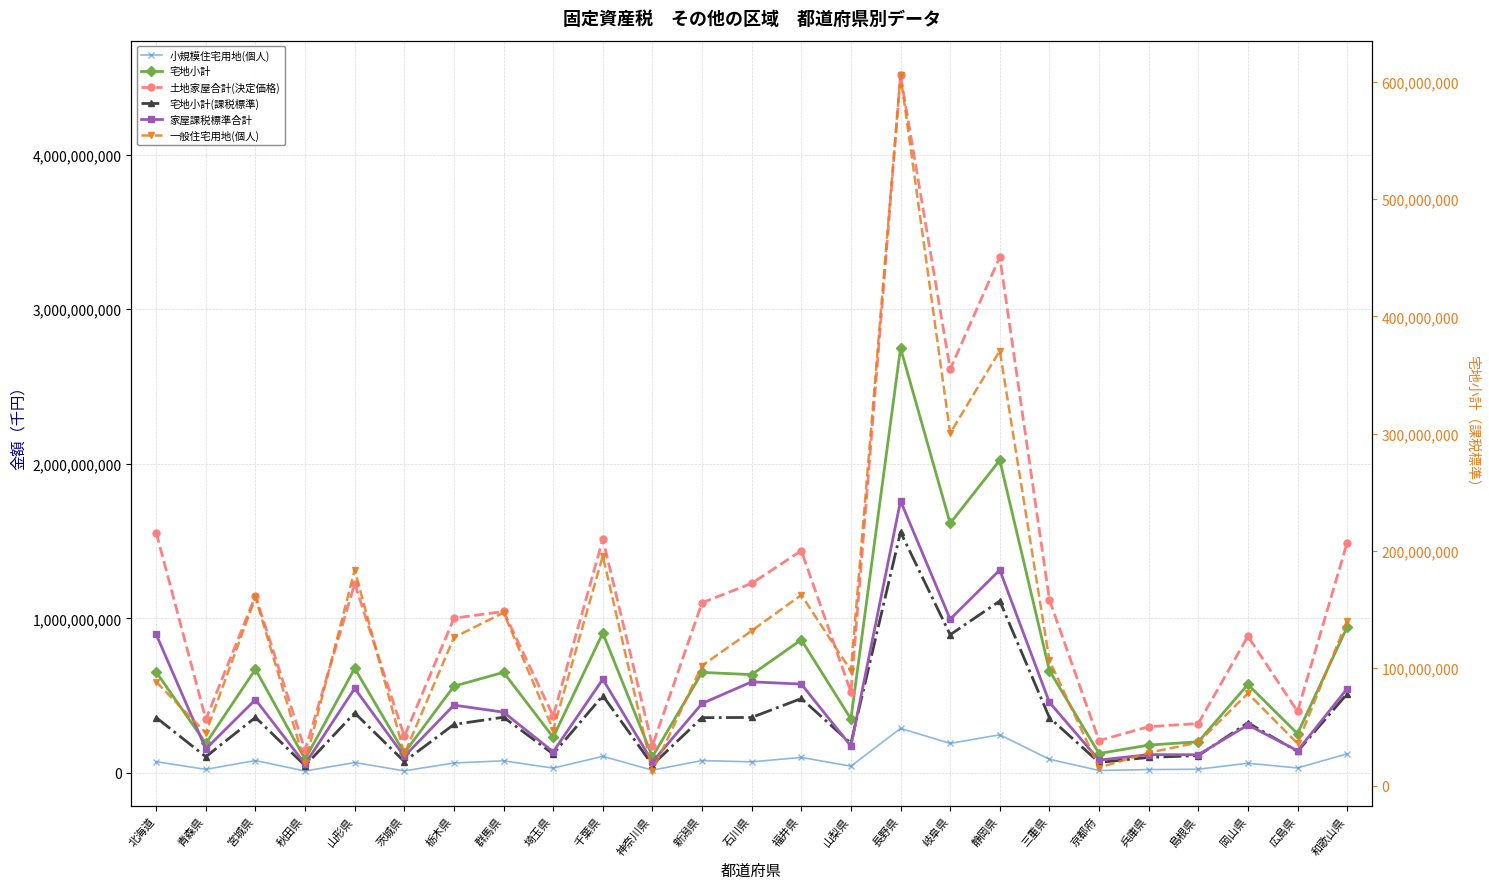

What is the difference between the 小規模住宅用地(個人) values at 山梨県 and 三重県?

44821462